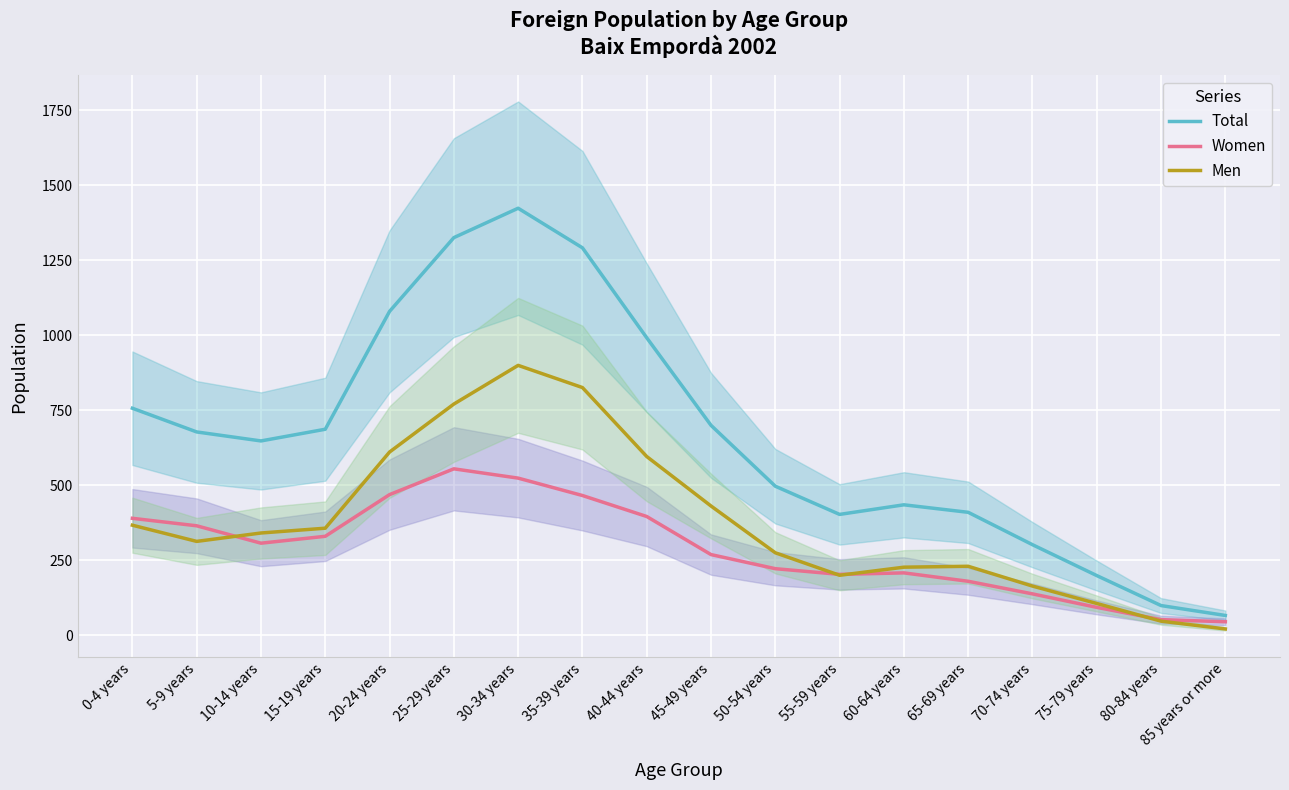

What is the average value of the Women series?

290